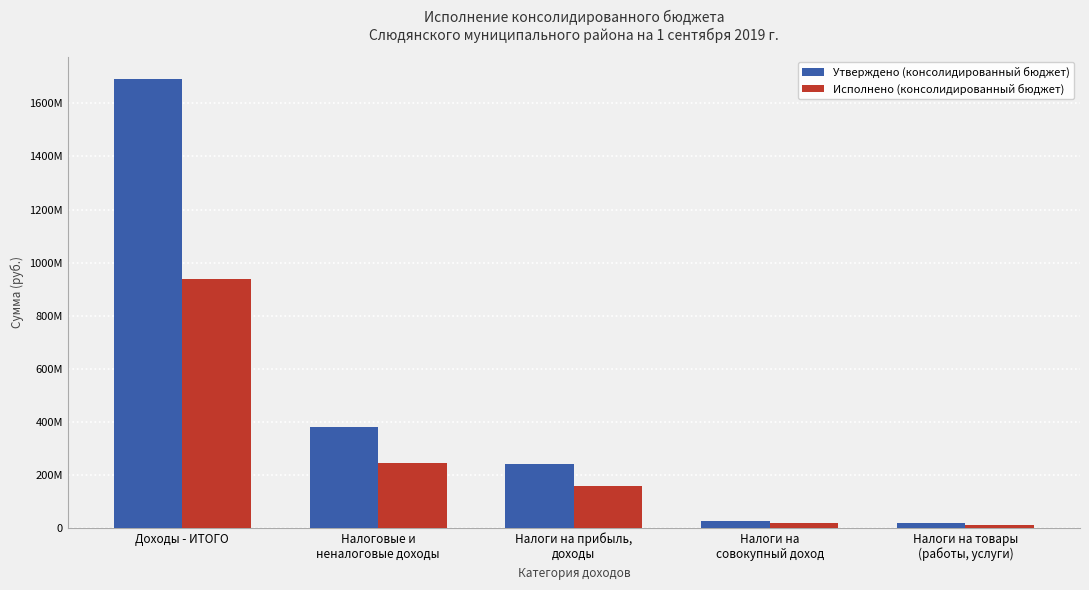

Which series changed the most between Доходы - ИТОГО and Налоги на
совокупный доход?

Утверждено (консолидированный бюджет)